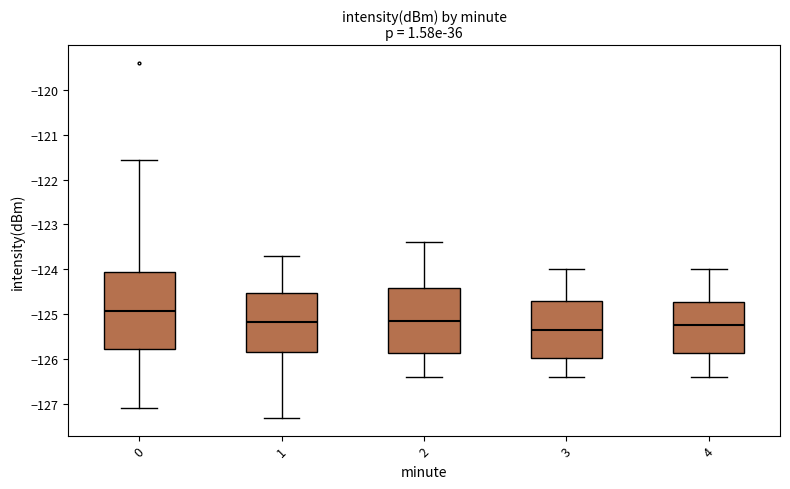

Comparing the boxes themselves (not the whiskers), which one is the tallest?

0